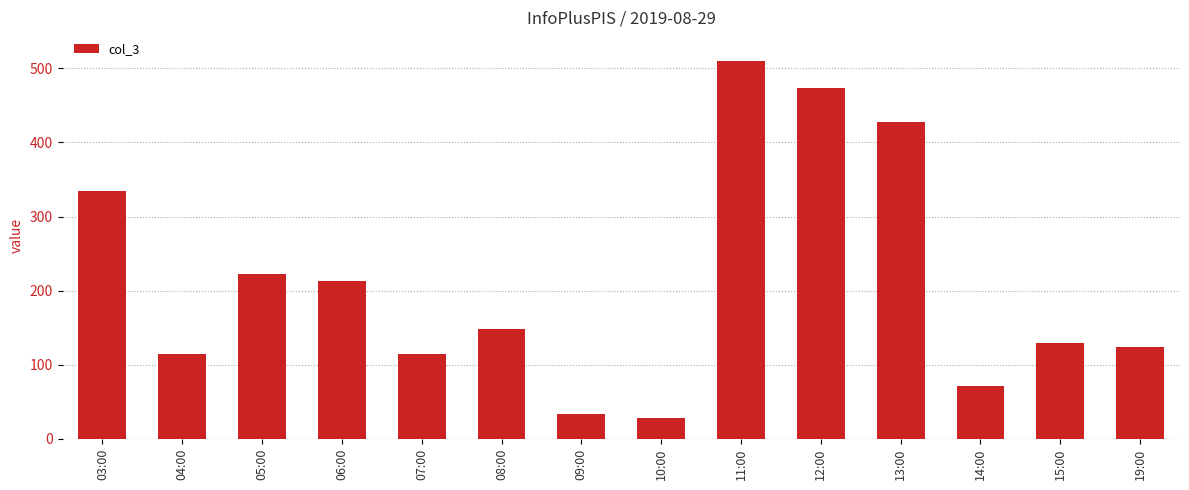

What is the difference between the maximum and minimum values?

482